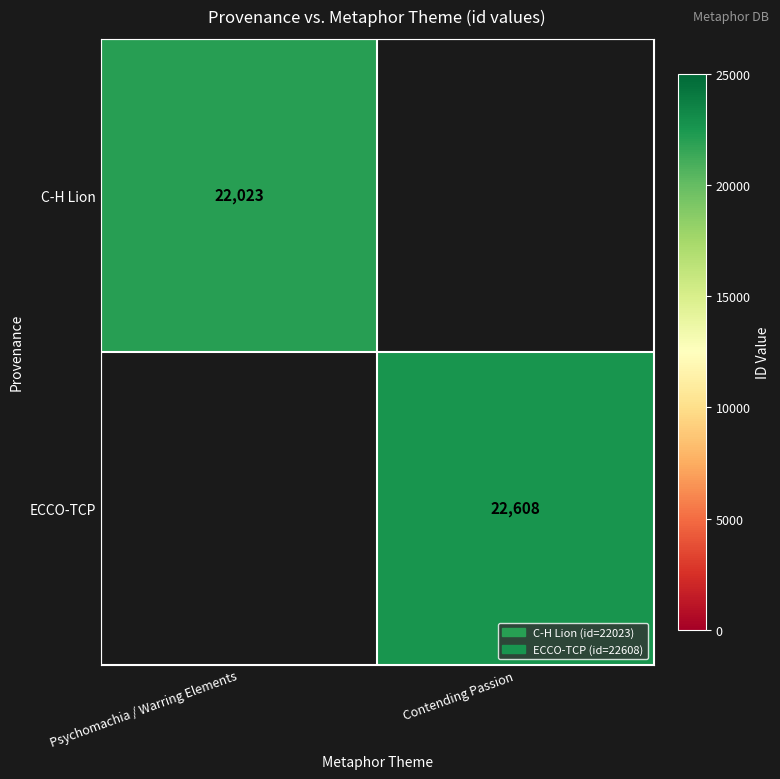

True or false: C-H Lion has a value of 35389 at Psychomachia / Warring Elements.

False